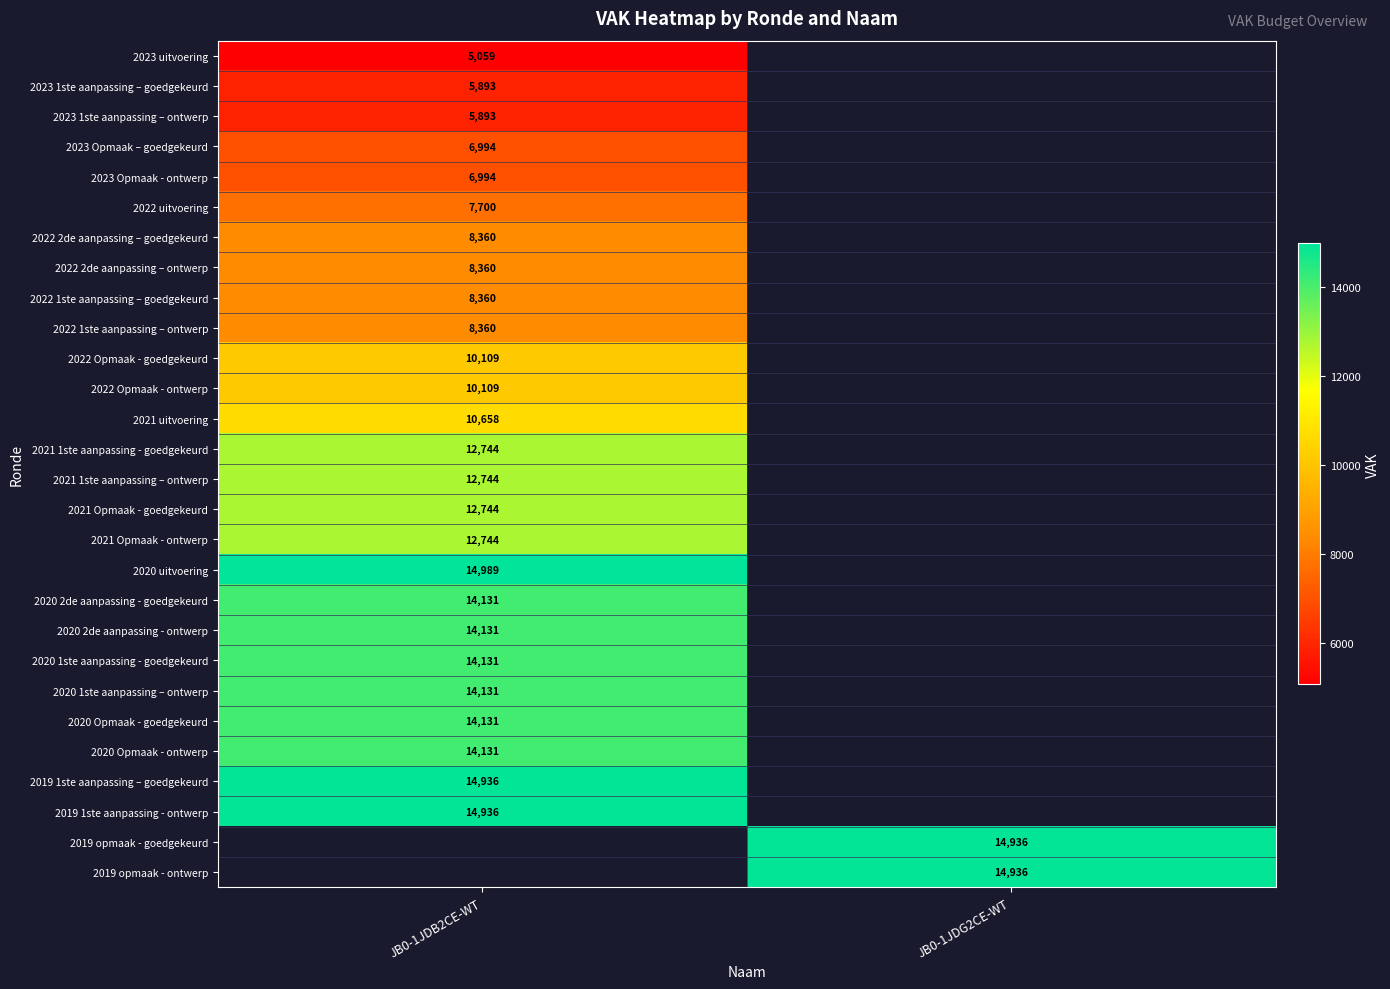

The 2023 1ste aanpassing – ontwerp series shows 5893 at JB0-1JDB2CE-WT. True or false?

True